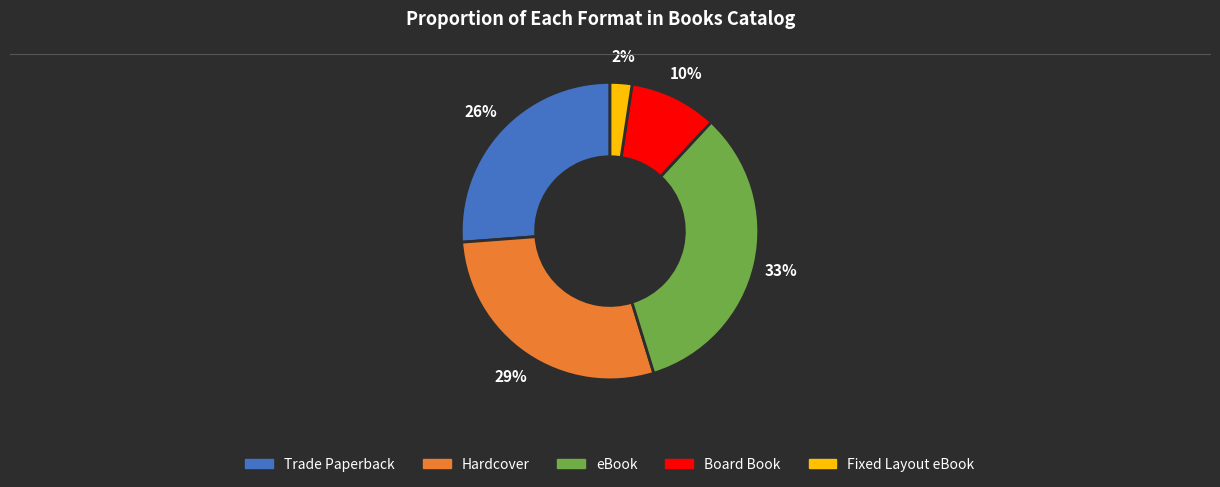

Is the sum of Hardcover and Fixed Layout eBook greater than half?

No